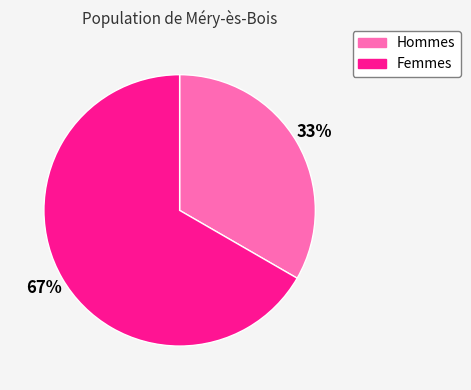

Does any single category account for the majority?

Yes